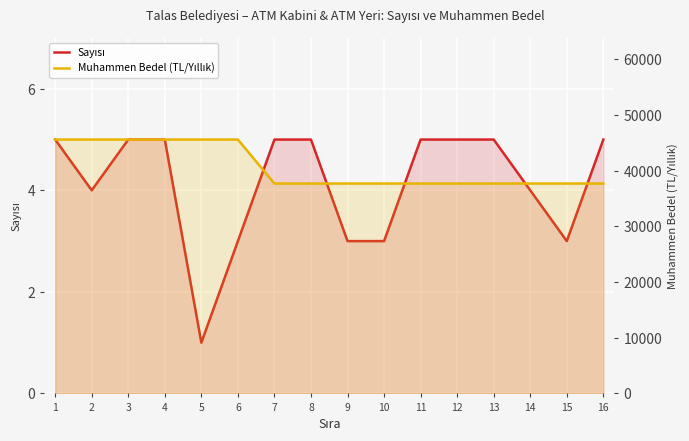

How many data points does each series have?

16